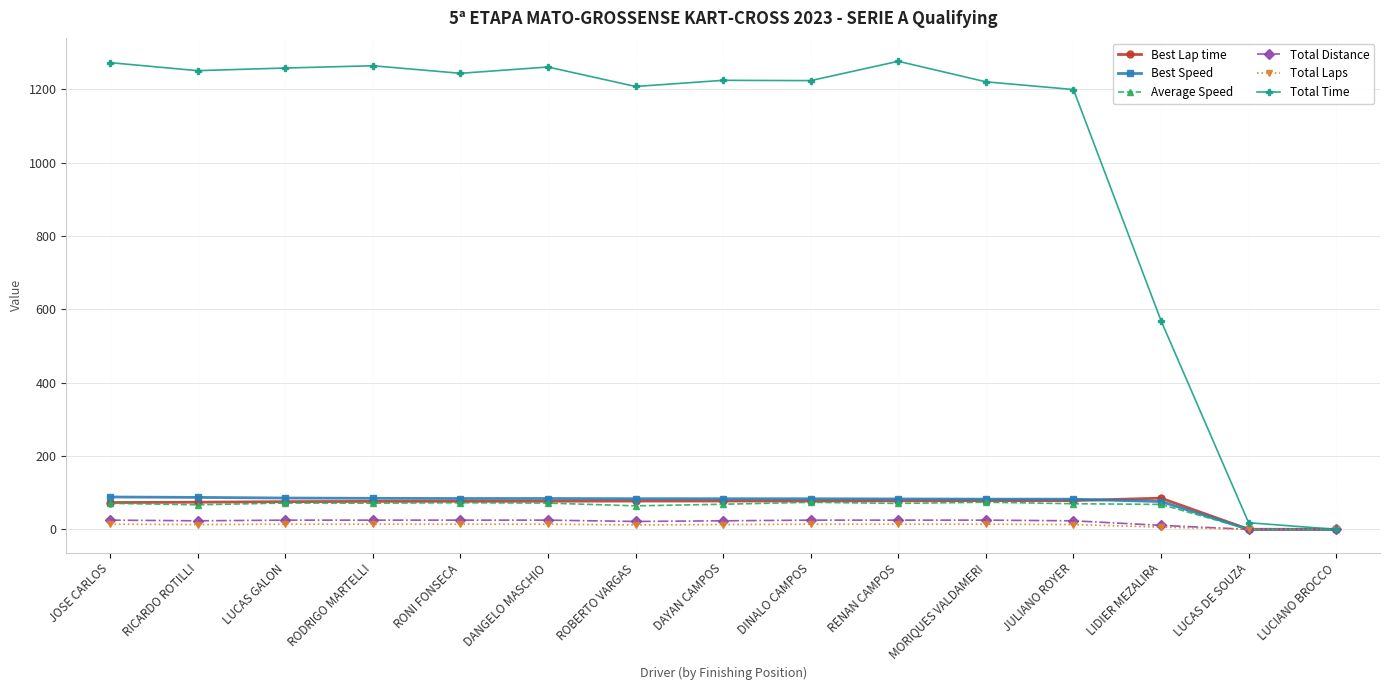

True or false: Total Time has a value of 1261.0 at DANGELO MASCHIO.

True